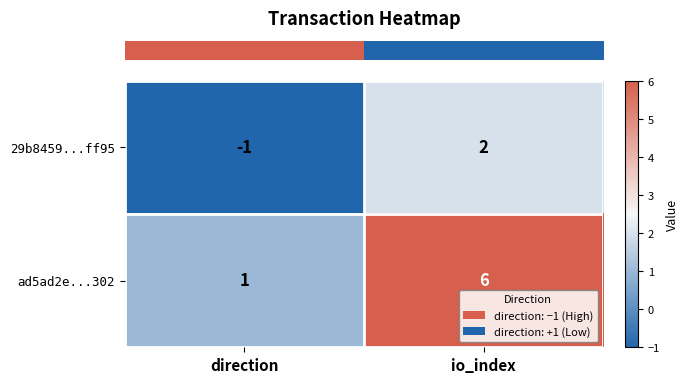

List the series in order of their overall mean, highest first.

ad5ad2e...302, 29b8459...ff95